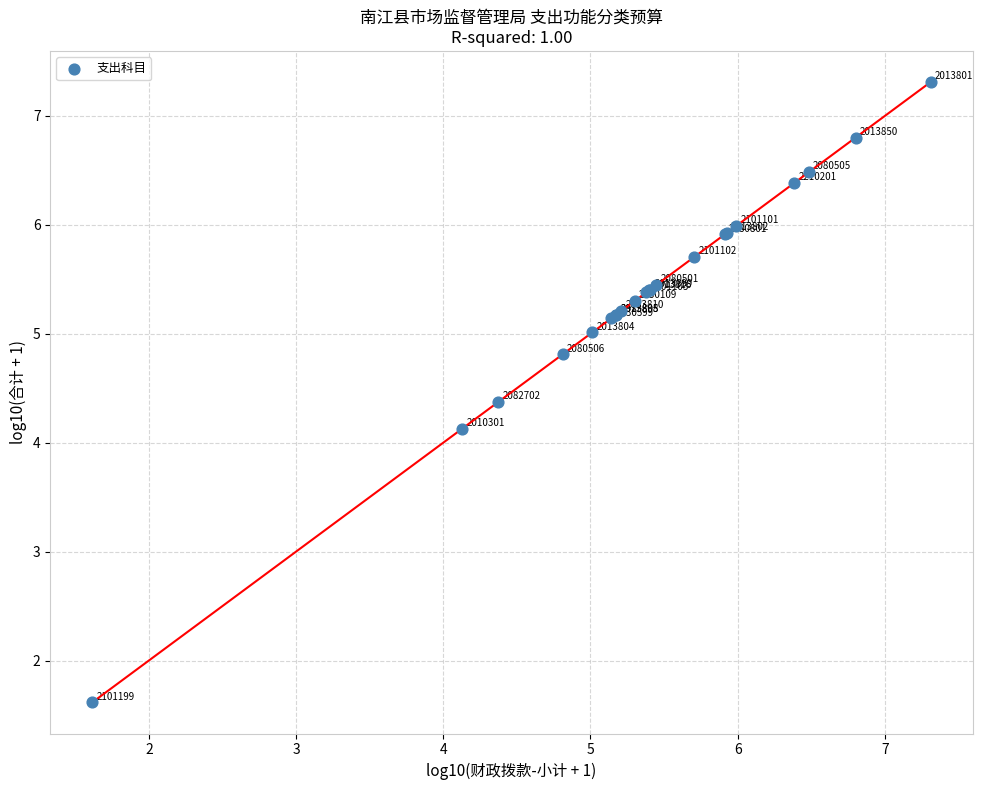

What Y value in the scatter plot is closest to 4?

4.1